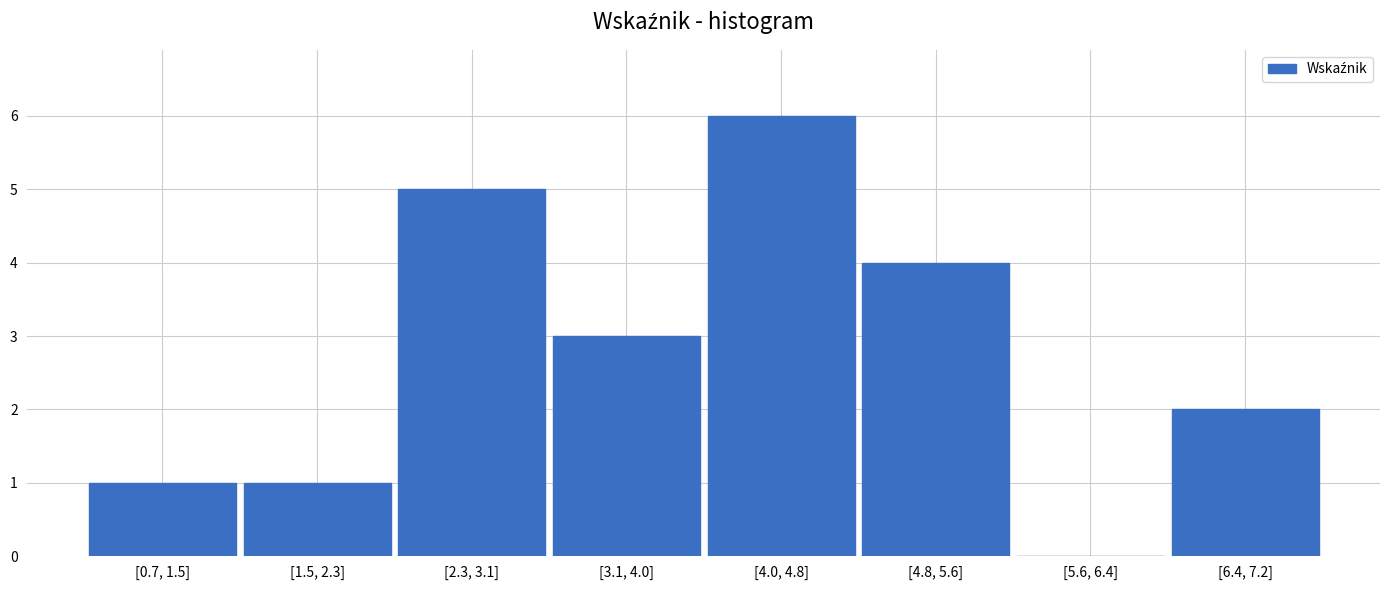

Reading left to right, what are all the values shown in this chart?

[0.7, 1.5]=1	[1.5, 2.3]=1	[2.3, 3.1]=5	[3.1, 4.0]=3	[4.0, 4.8]=6	[4.8, 5.6]=4	[5.6, 6.4]=0	[6.4, 7.2]=2